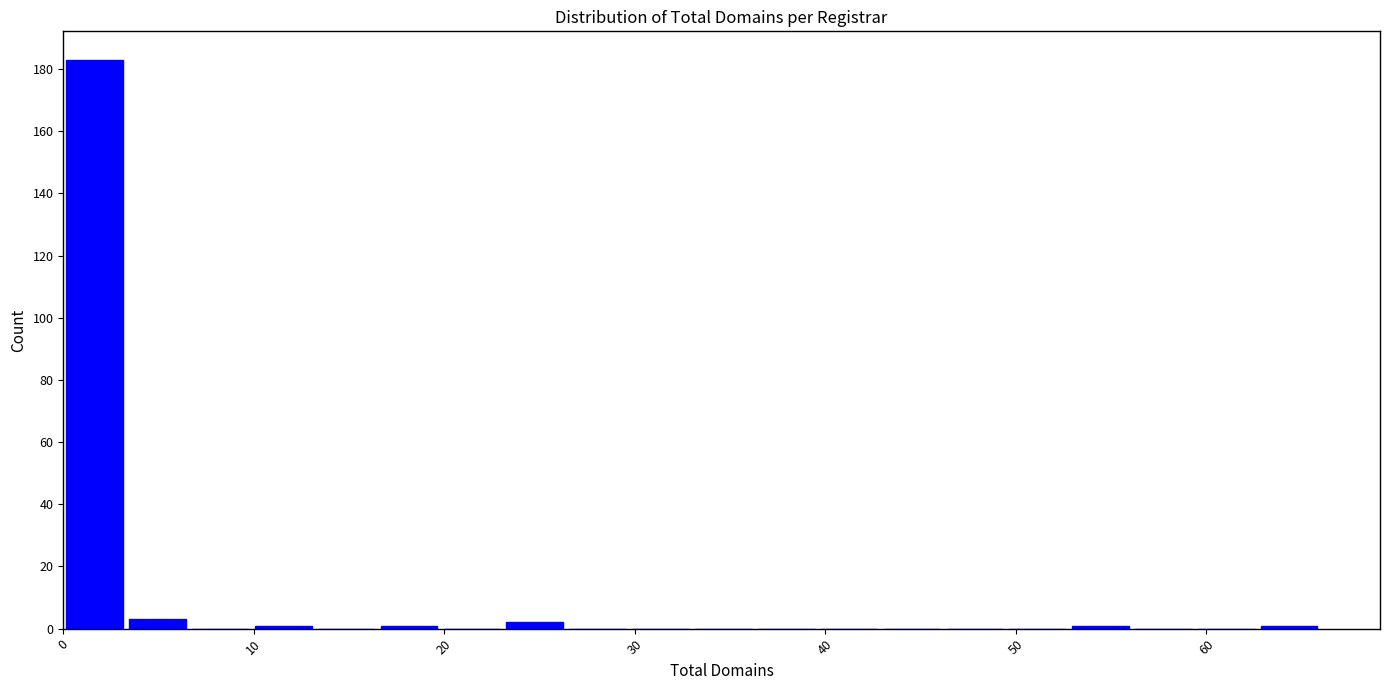

Read against the x-axis, roughly where is the centre of the tallest bar?

2